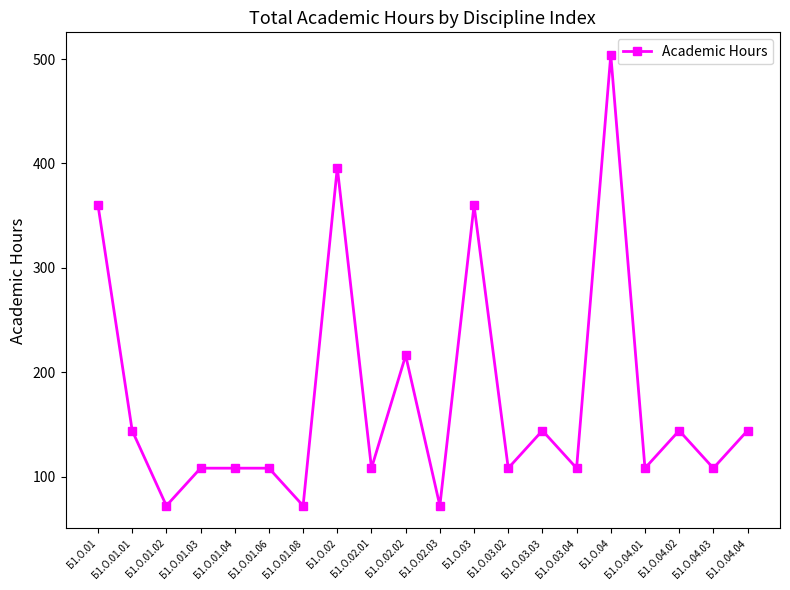

What is the difference between the values at Б1.О.04.03 and Б1.О.04.04?

36